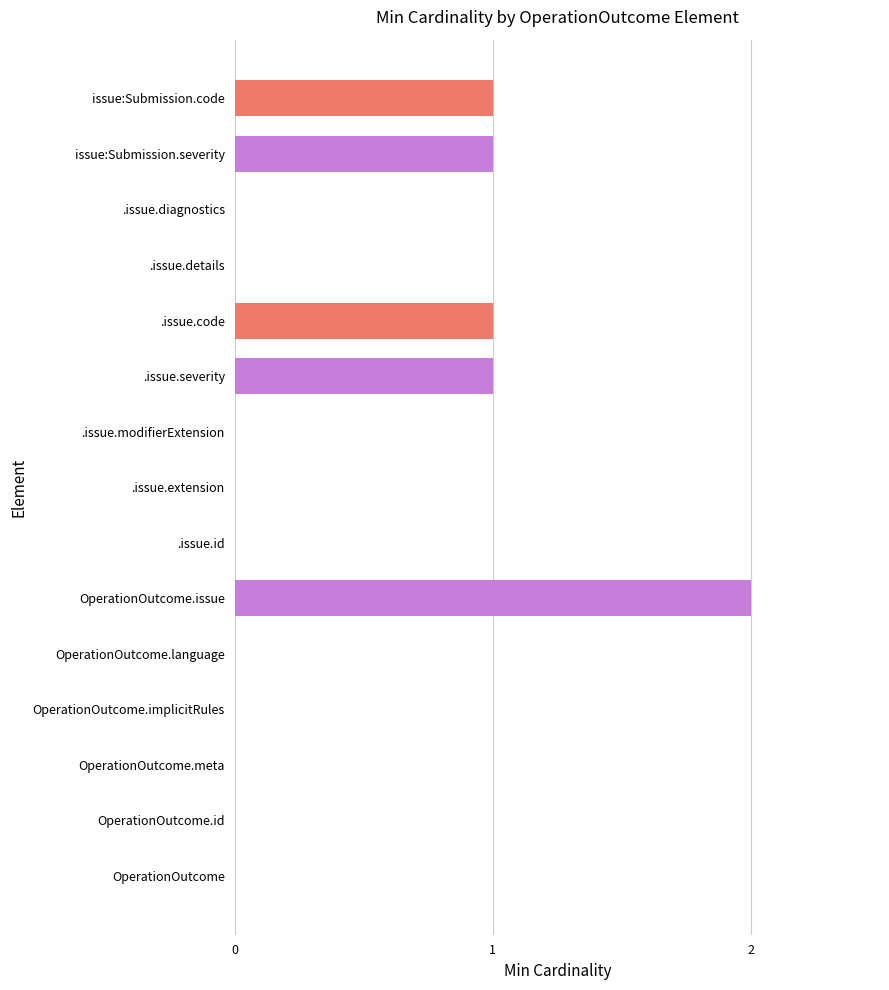

Count the number of categories in the chart.

15